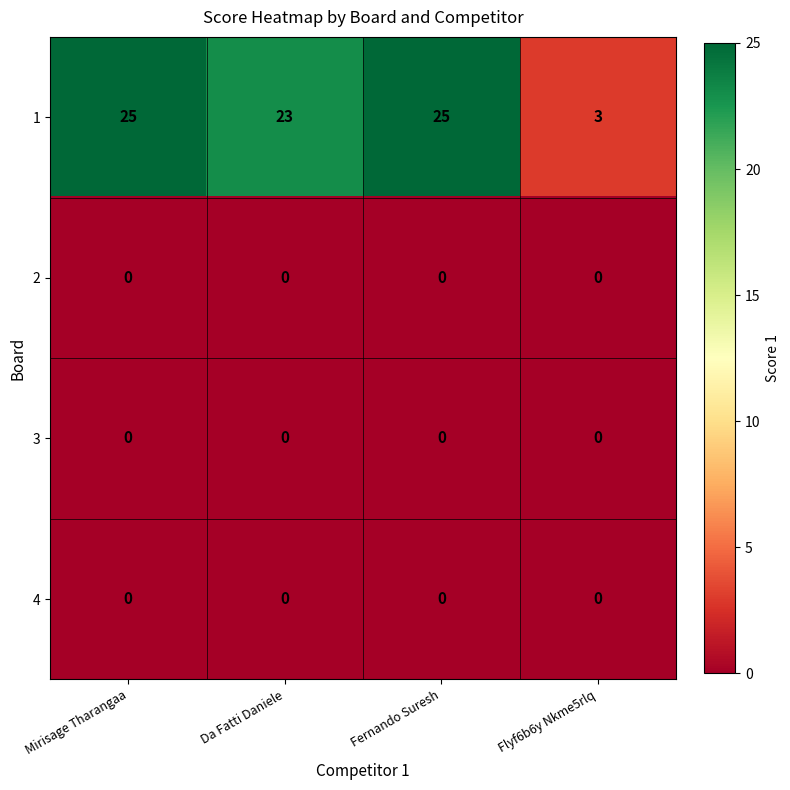

True or false: 1 has a value of 23 at Da Fatti Daniele.

True